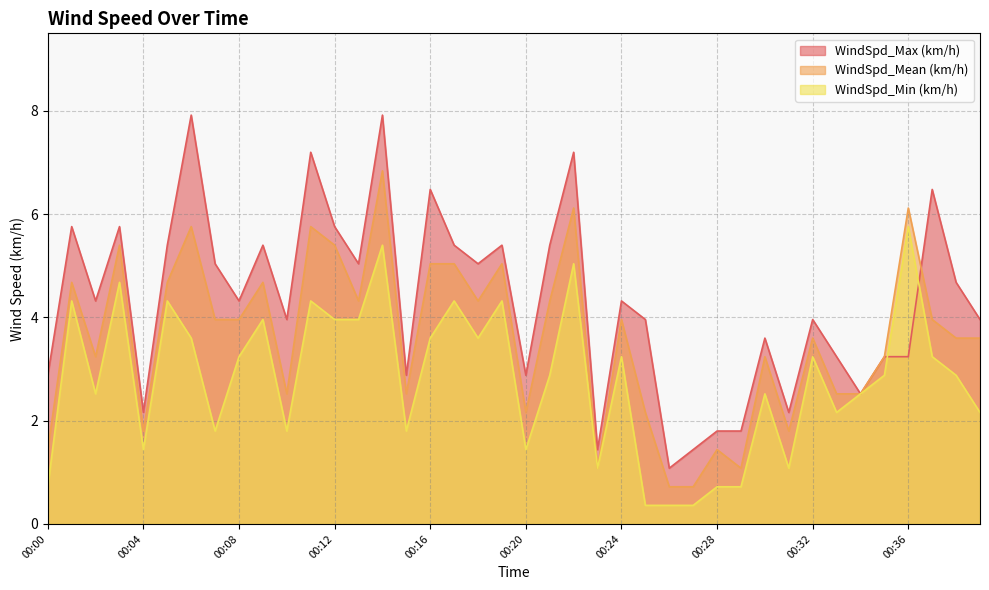

At which category does WindSpd_Mean (km/h) reach its first local peak?

00:01